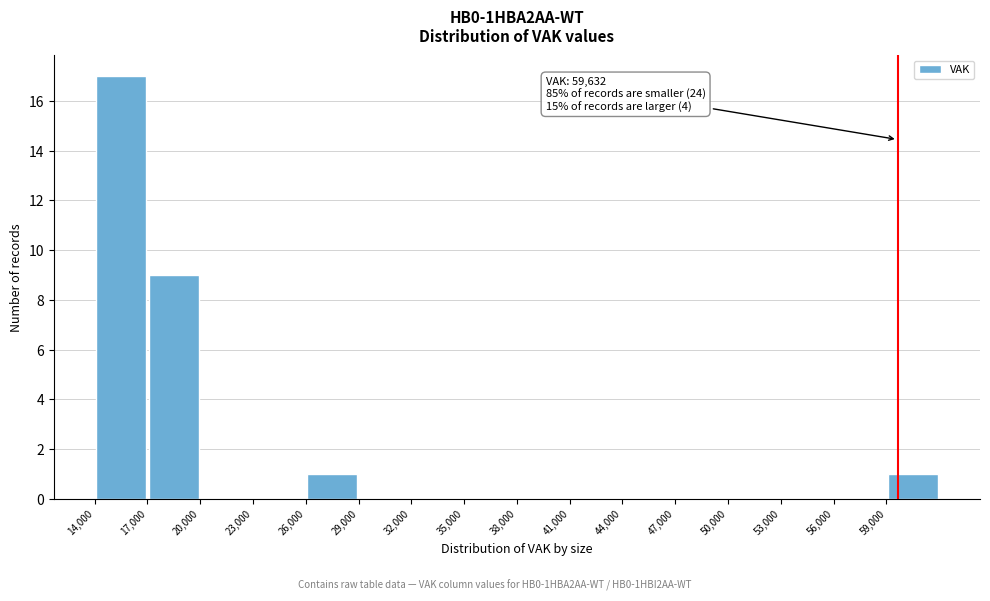

Which range on the x-axis has the tallest bar?

14000 to 17000